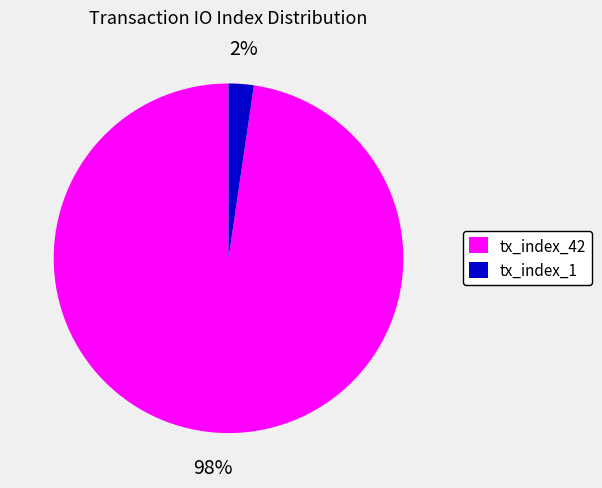

To the nearest percent, what portion does tx_index_42 represent?

98%